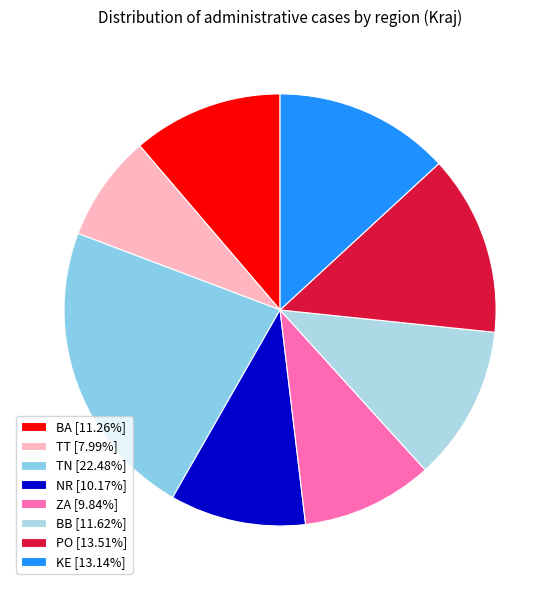

To the nearest percent, what is the difference between the largest and smallest slice percentages?

14%